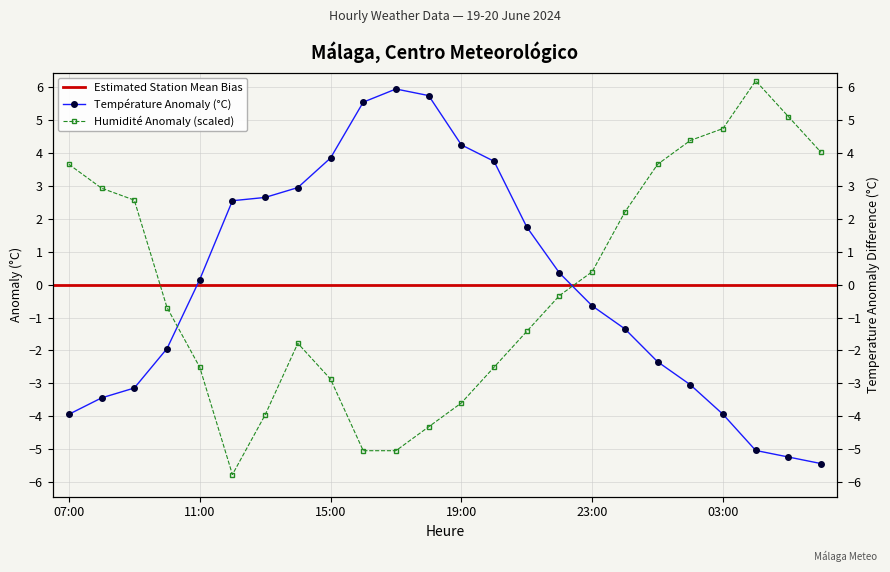

How many distinct data groups are displayed?

2